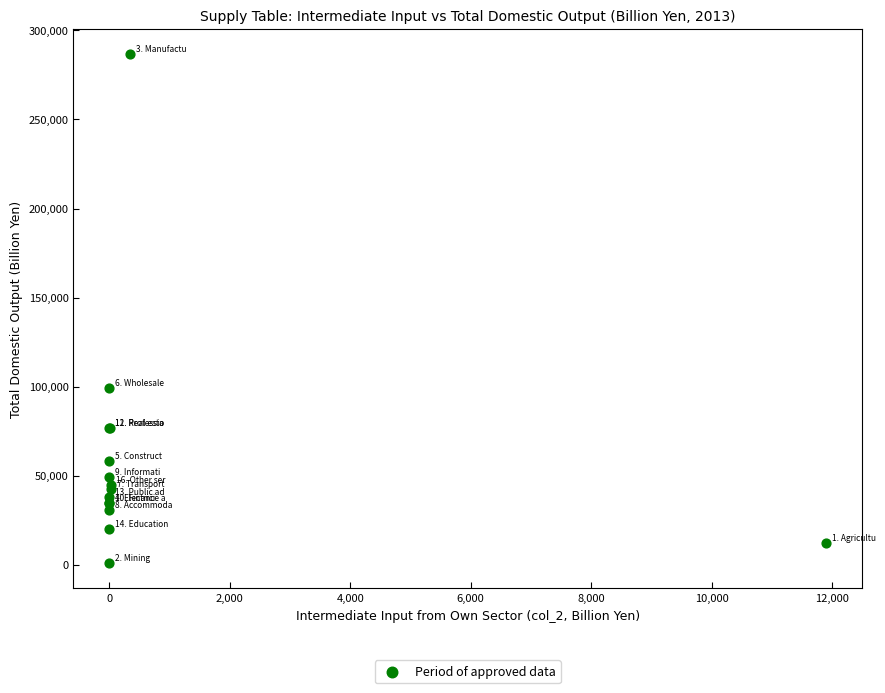

What Y value in the scatter plot is closest to 143839?

99031.1